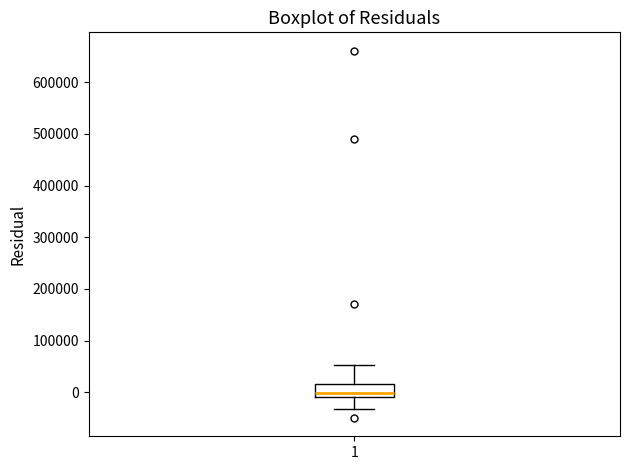

Where does the median line of the box at x = 1 sit on the y-axis? The values are not printed on the chart, so give them approximately, as read against the axis.

0